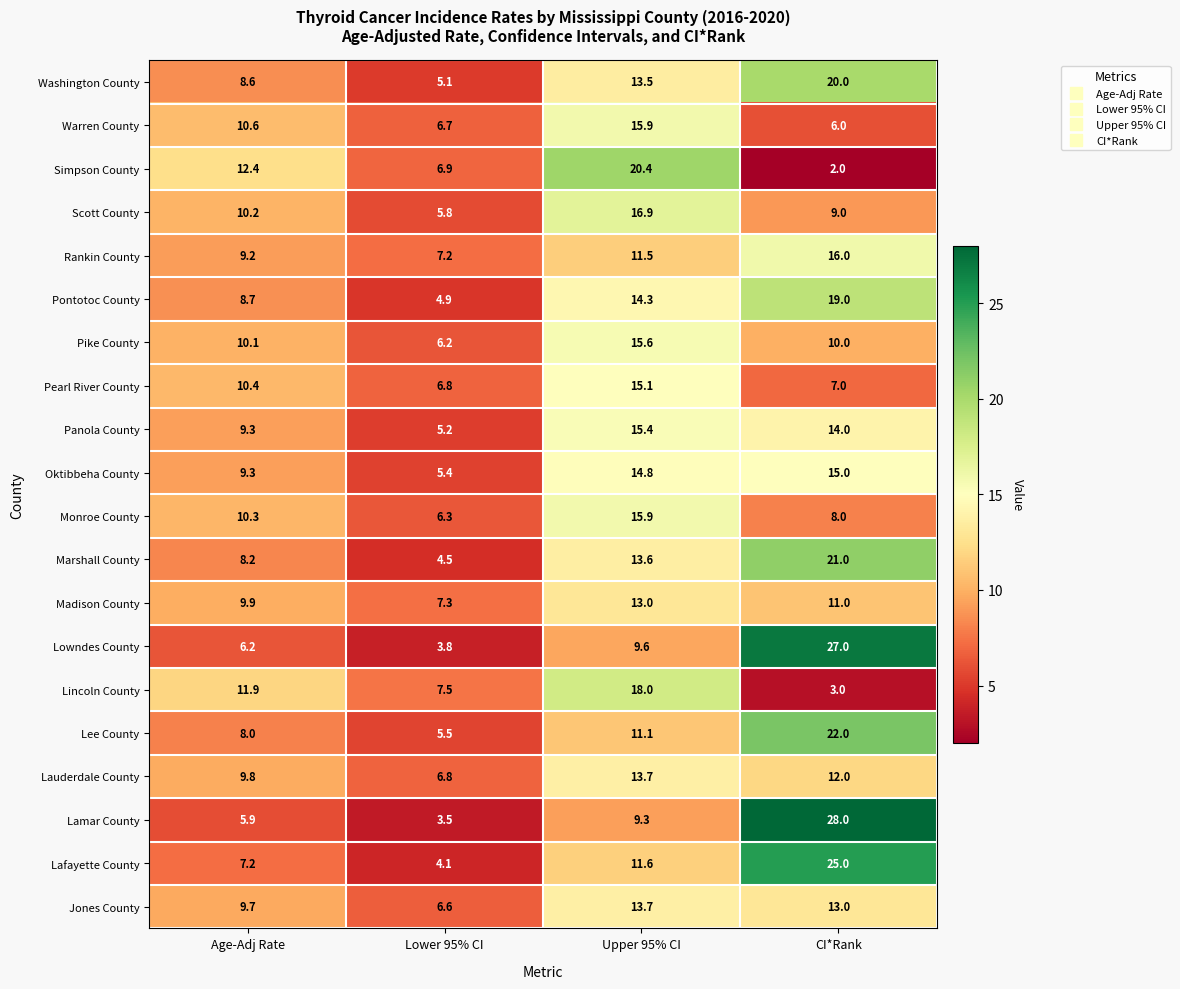

What is the difference between the maximum and second lowest values in the Lowndes County series?

20.8